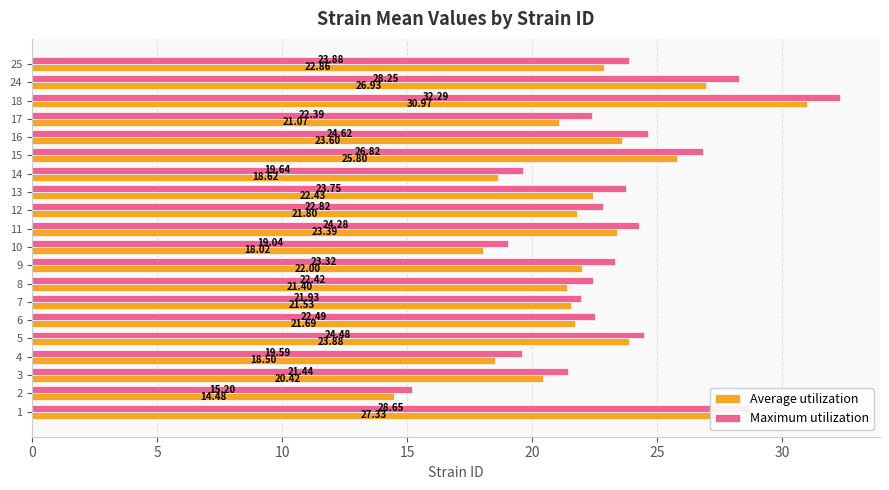

What is the average value of the Average utilization series?

22.3